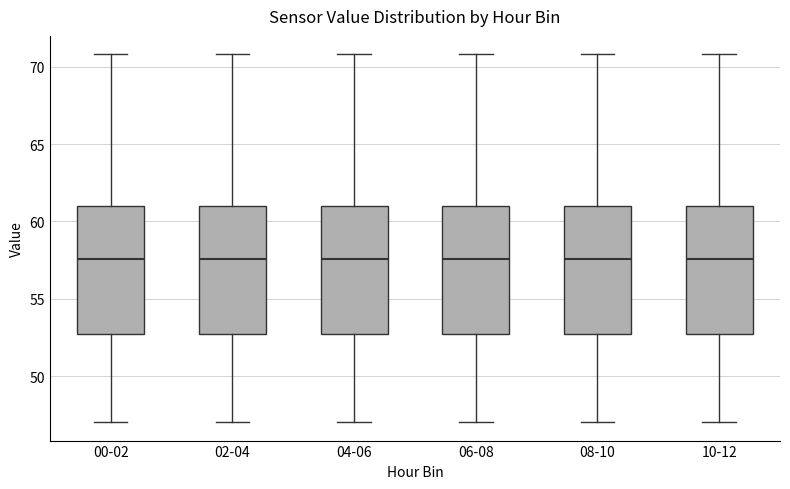

Reading left to right, transcribe this box plot: for each box, give where its median line is, the range the box spans, and where its two whiskers end, as read against the y-axis. The values are not printed on the chart, so give them approximately, as read against the axis.

00-02: median 57.5, box 52.5 to 61.0, whiskers 47.0 to 71.0
02-04: median 57.5, box 52.5 to 61.0, whiskers 47.0 to 71.0
04-06: median 57.5, box 52.5 to 61.0, whiskers 47.0 to 71.0
06-08: median 57.5, box 52.5 to 61.0, whiskers 47.0 to 71.0
08-10: median 57.5, box 52.5 to 61.0, whiskers 47.0 to 71.0
10-12: median 57.5, box 52.5 to 61.0, whiskers 47.0 to 71.0